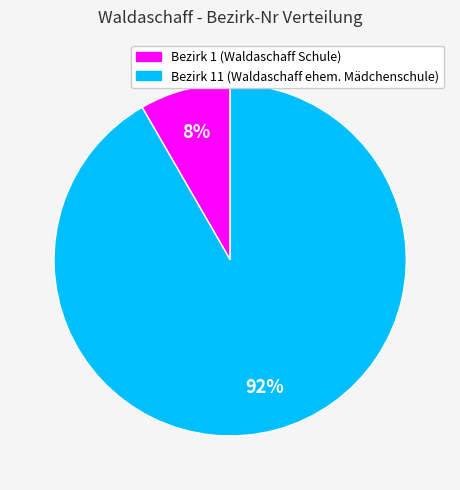

Count the number of slices in the pie.

2